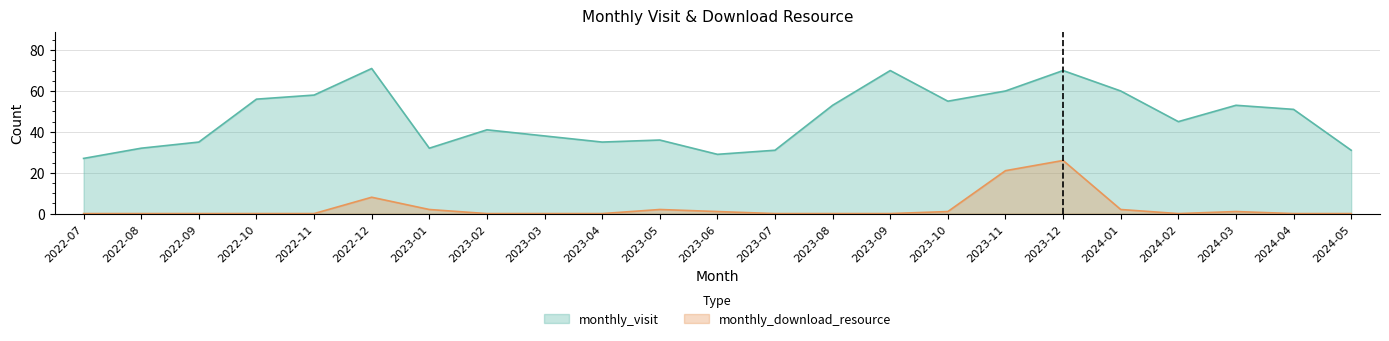

In monthly_visit, how many points are higher than both neighbors (excluding endpoints)?

6